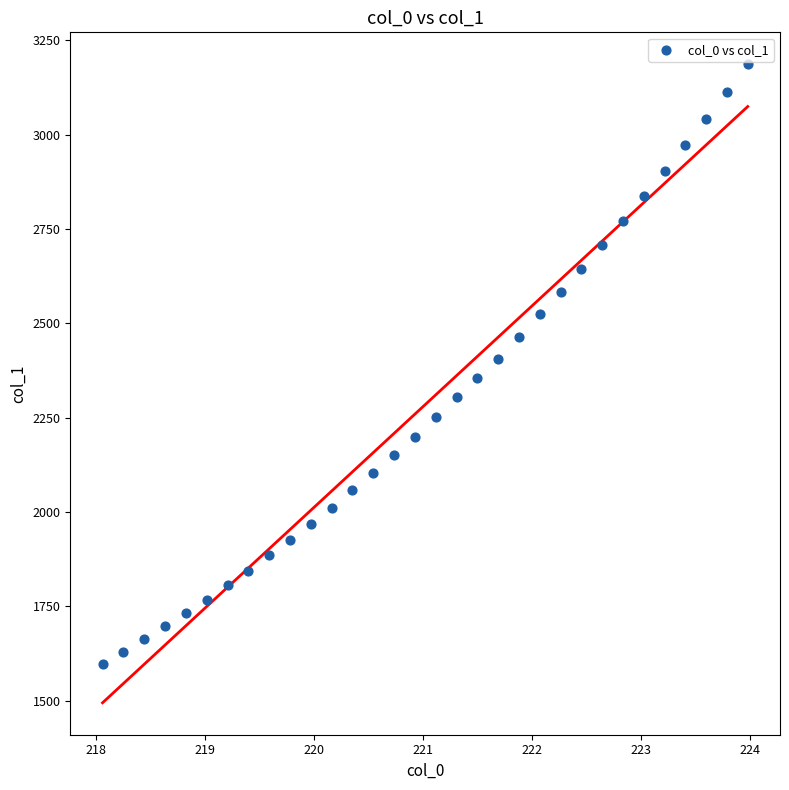

What is the range of X values (max minus min)?

5.9